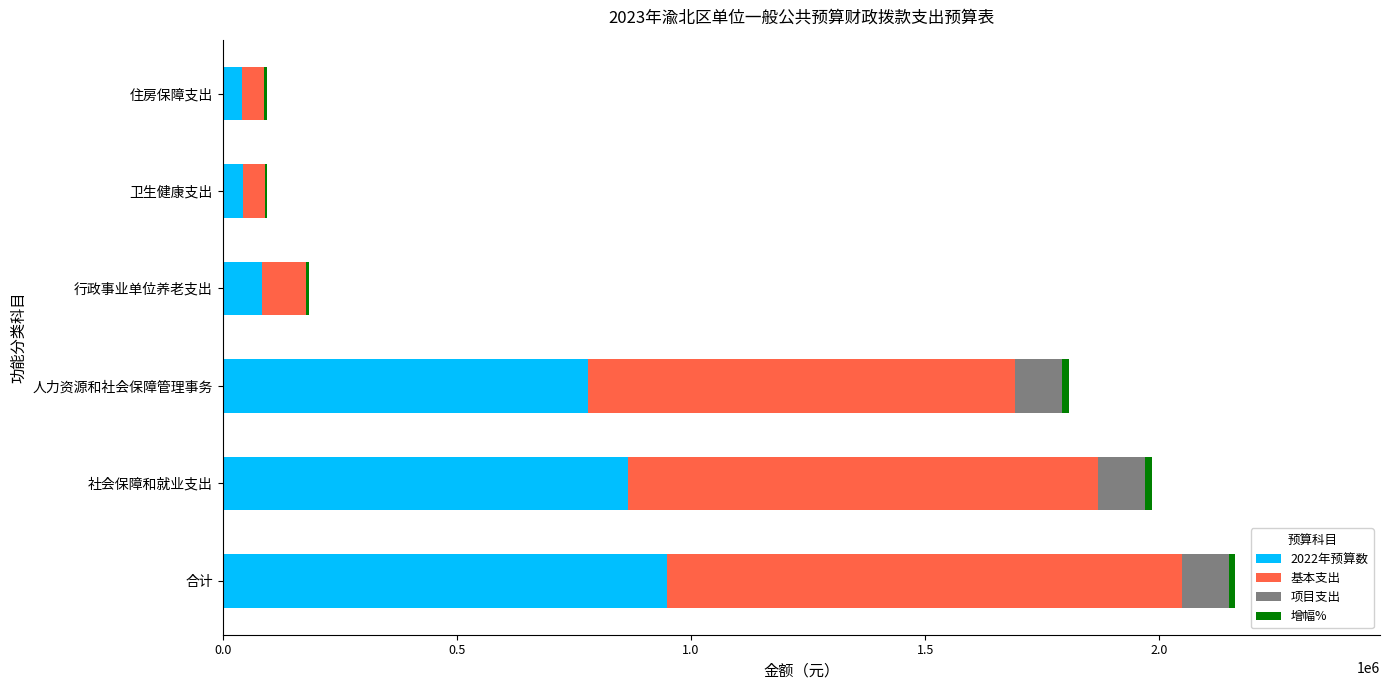

The value of 2022年预算数 at 社会保障和就业支出 is 864664.1. True or false?

True